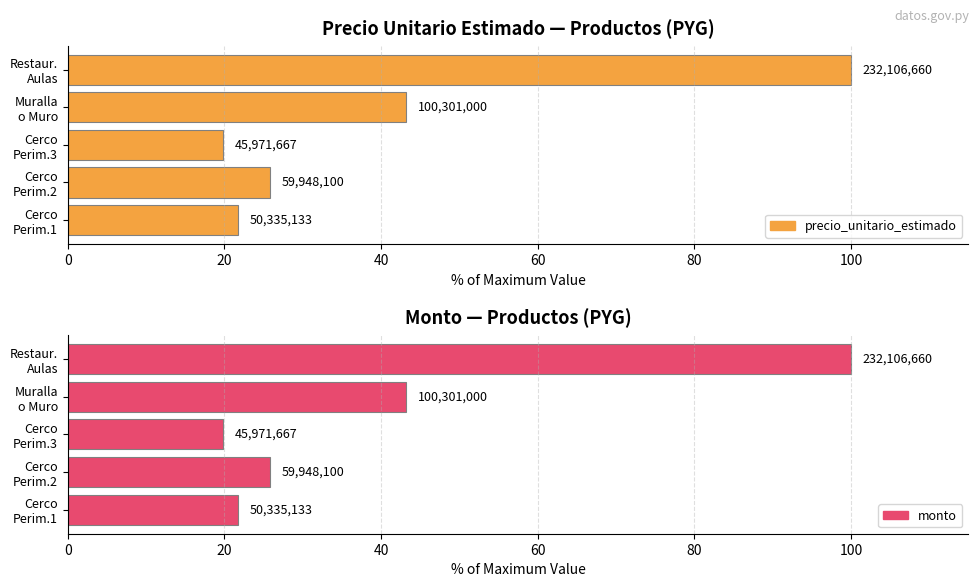

How many values in the precio_unitario_estimado series are below 25?

2